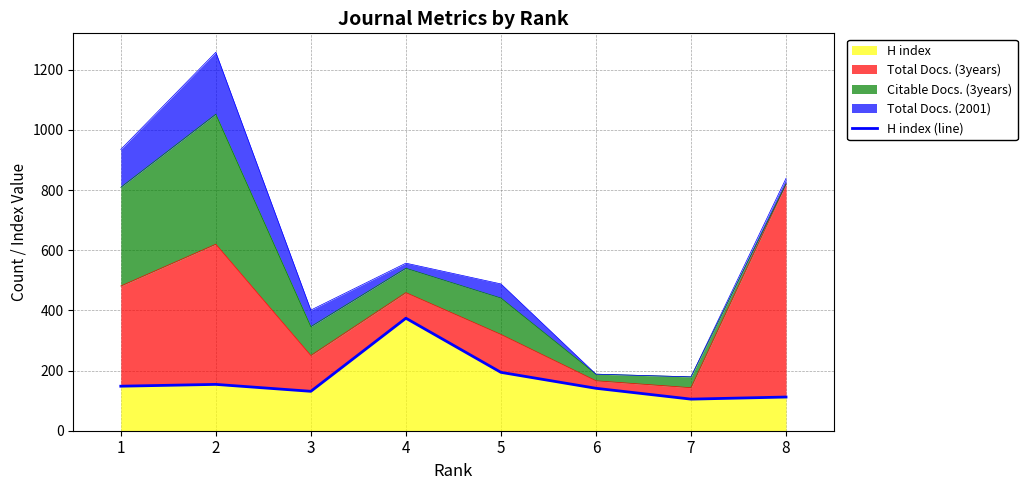

What is the difference between the maximum and minimum values?

269